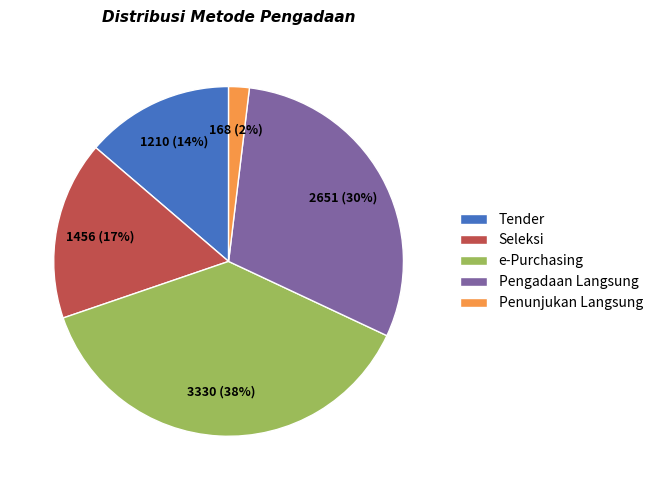

What is the largest slice in the pie chart?

e-Purchasing